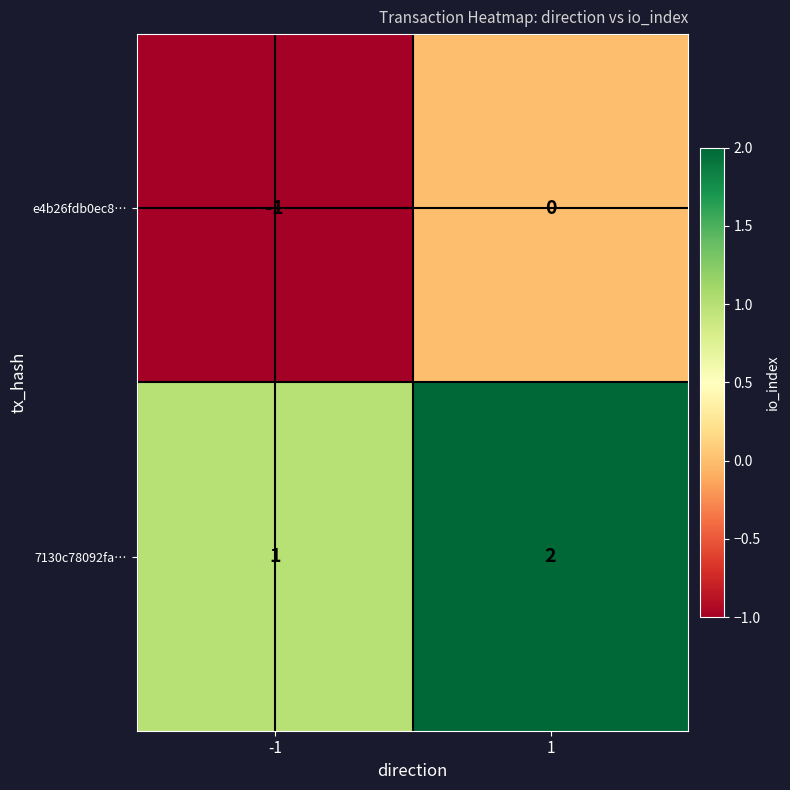

Reading left to right, extract all data points from this chart.

e4b26fdb0ec8…: -1=-1	1=0
7130c78092fa…: -1=1	1=2